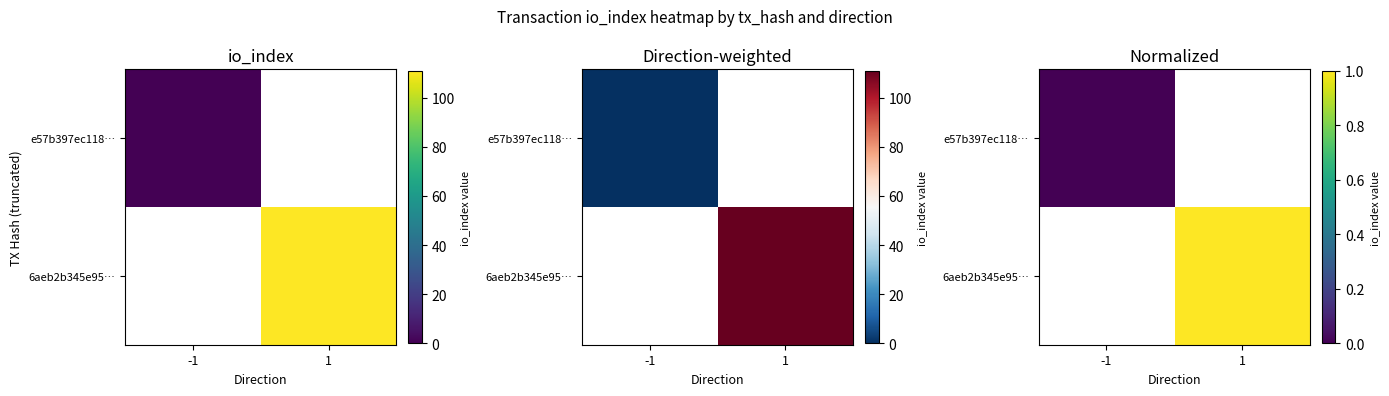

At which label does 6aeb2b345e95… reach its peak?

-1